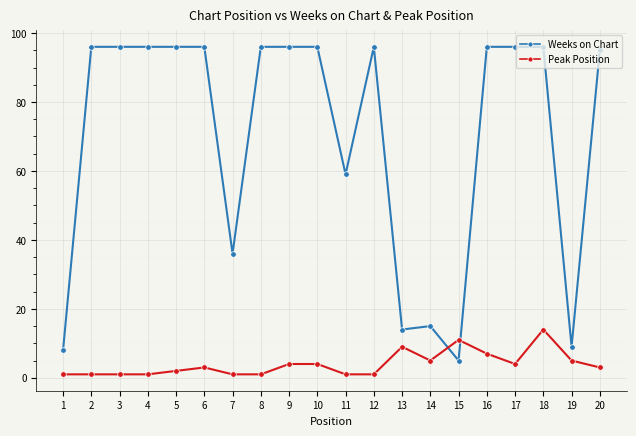

How many times do Peak Position and Weeks on Chart cross each other?

2